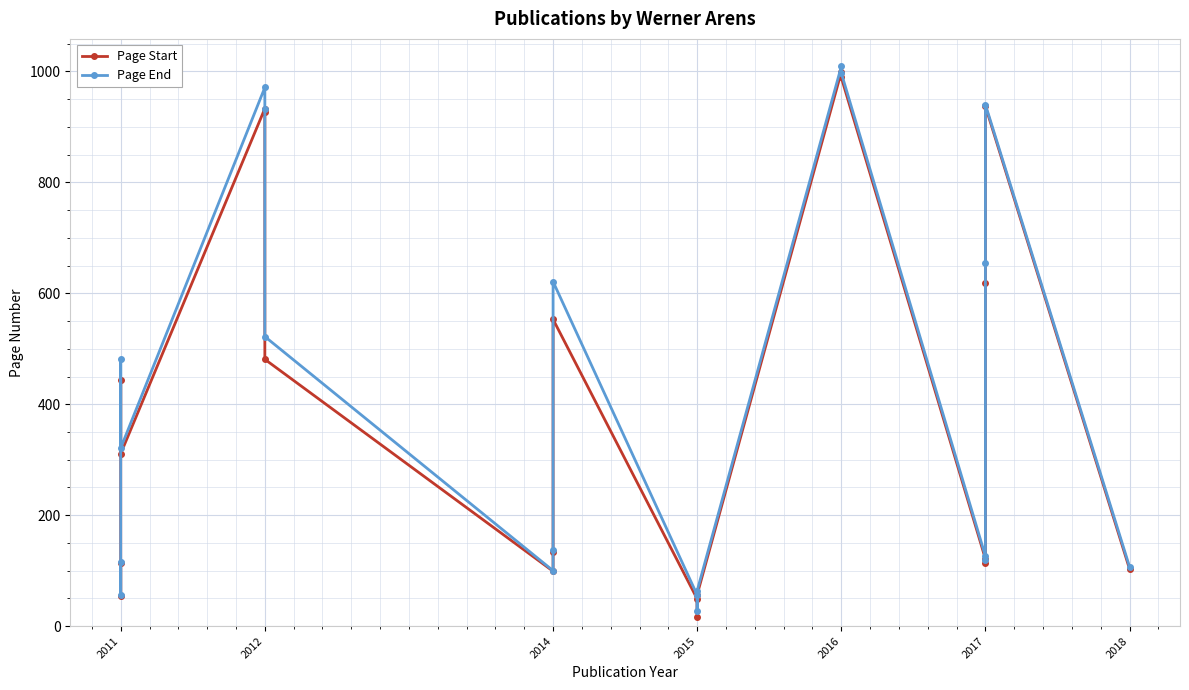

Reading left to right, list all the values displayed in this chart.

Page Start: 114	54	443	311	933	927	481	99	133	553	49	17	57	999	989	121	113	619	937	103
Page End: 115	56	481	321	971	932	522	100	137	621	56	27	64	1009	997	126	120	655	940	107